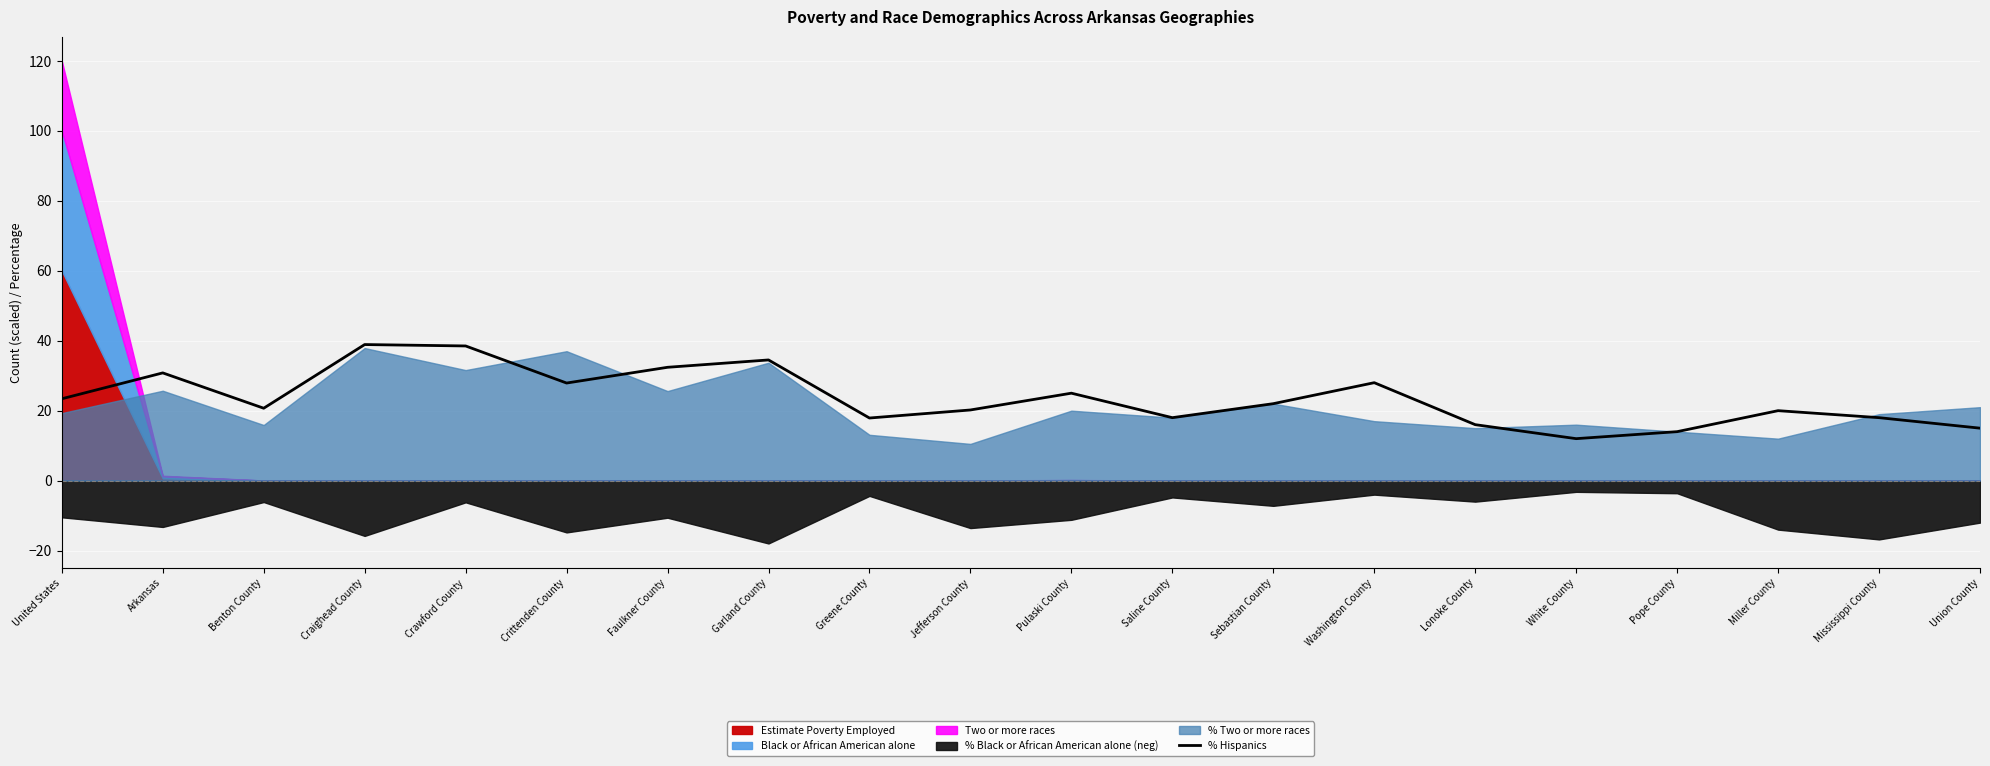

Is it true that the value at Arkansas is 8.3?

False